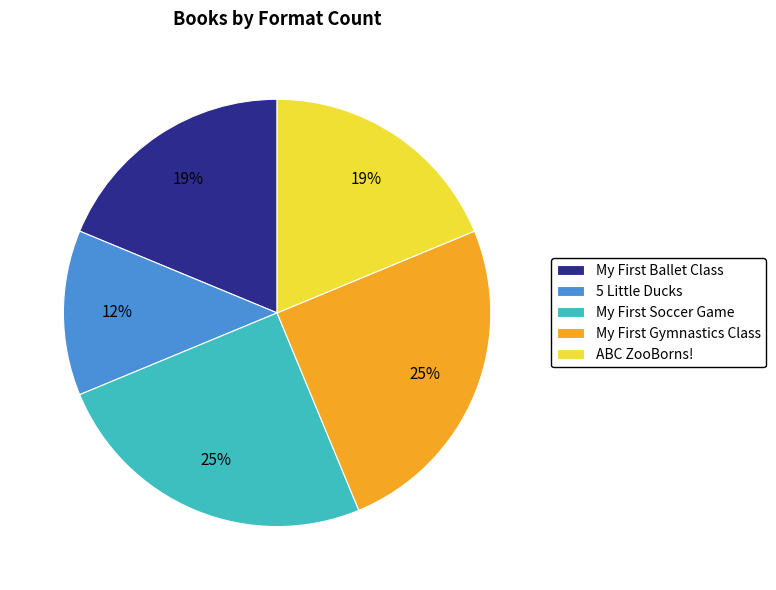

To the nearest percent, what percentage of the pie is ABC ZooBorns!?

19%